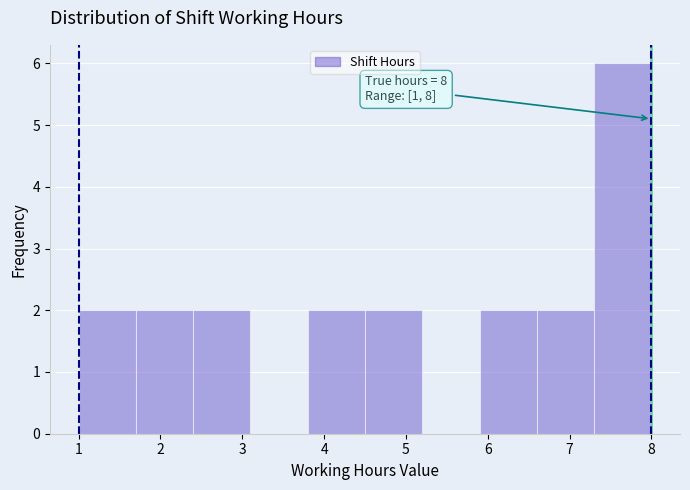

Which range on the x-axis has the tallest bar?

7.3 to 8.0